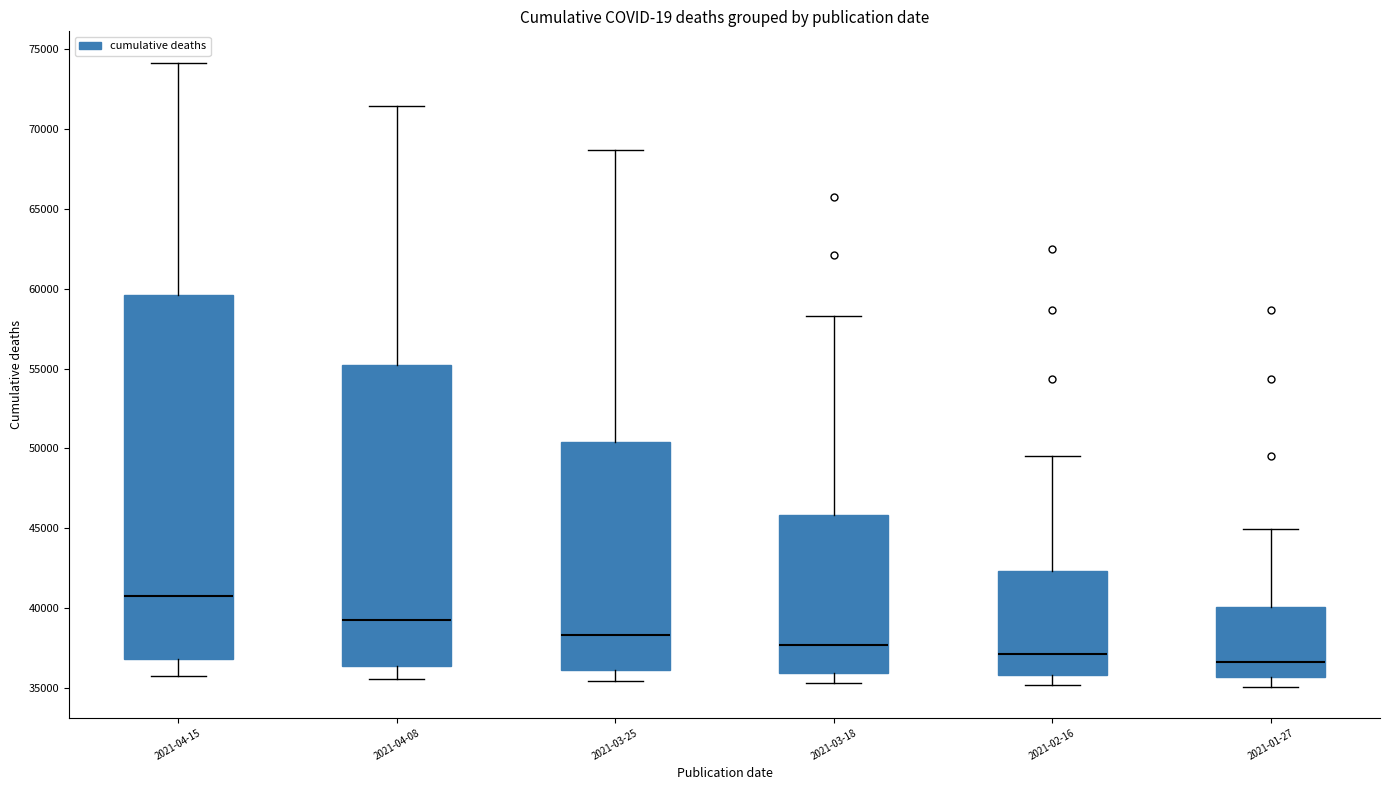

Where is the lower edge of the box for 2021-01-27 on the y-axis? The values are not printed on the chart, so give them approximately, as read against the axis.

35500